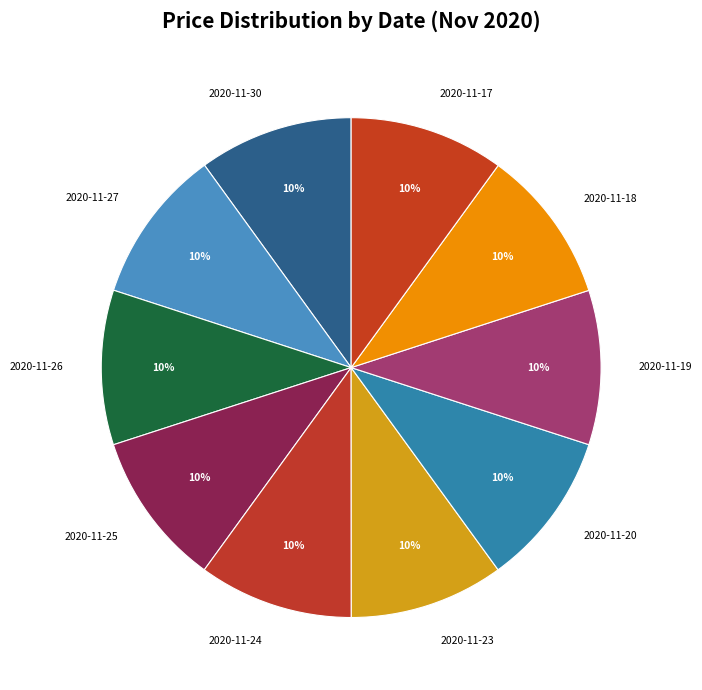

What is the ratio of the value at 2020-11-27 to the value at 2020-11-26?

1.0